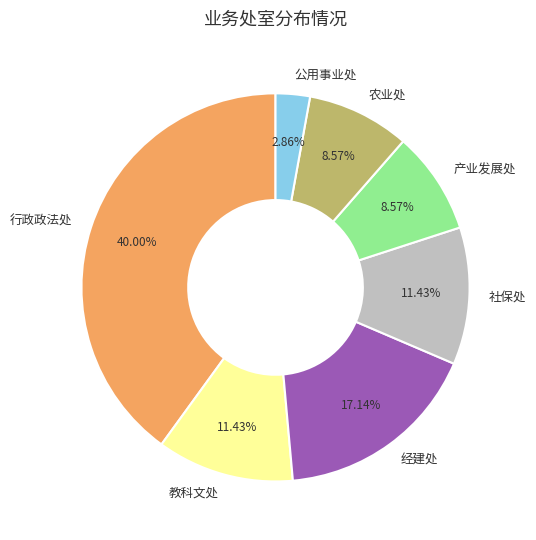

What percentage is the 行政政法处 slice, to the nearest percent?

40%